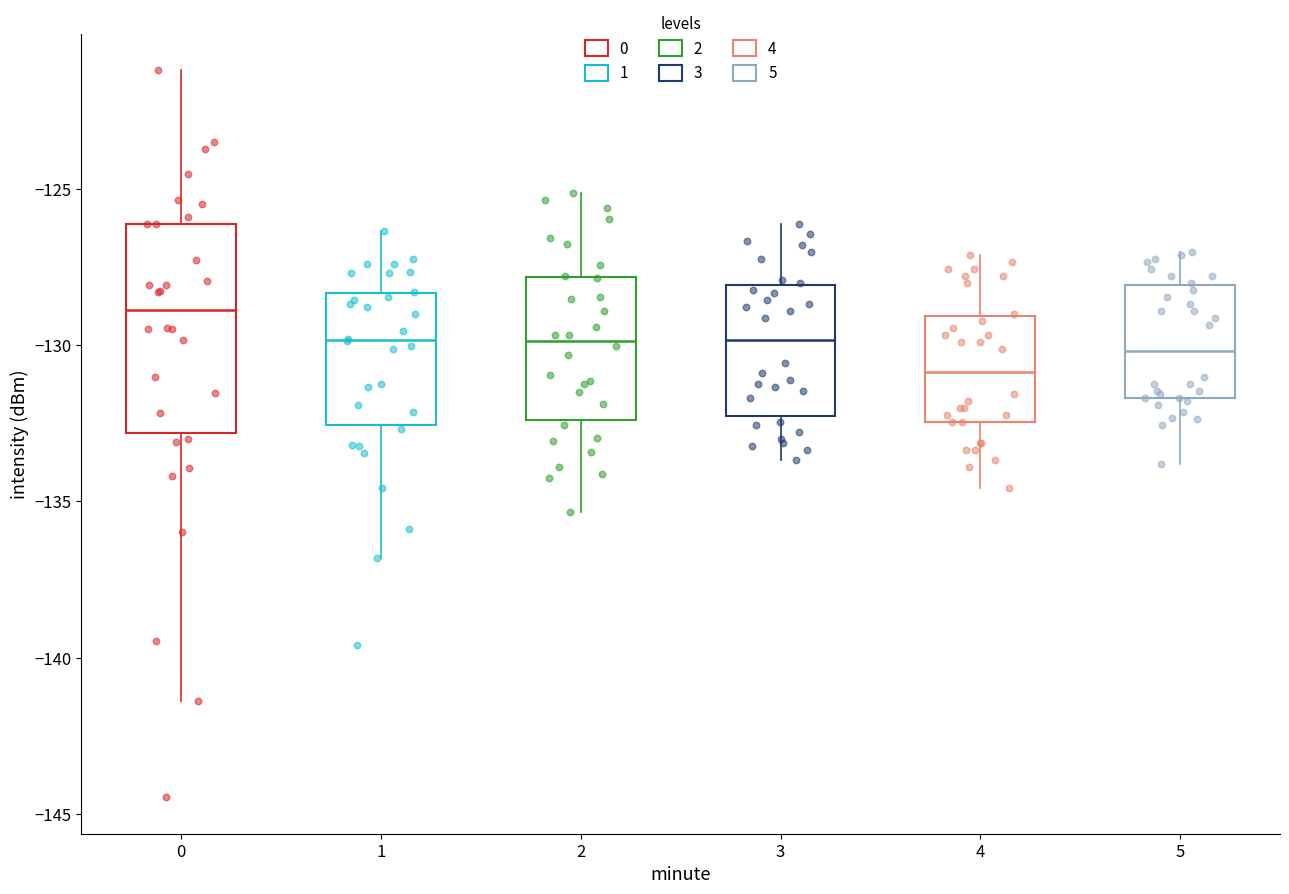

Which box's median line is the highest?

0